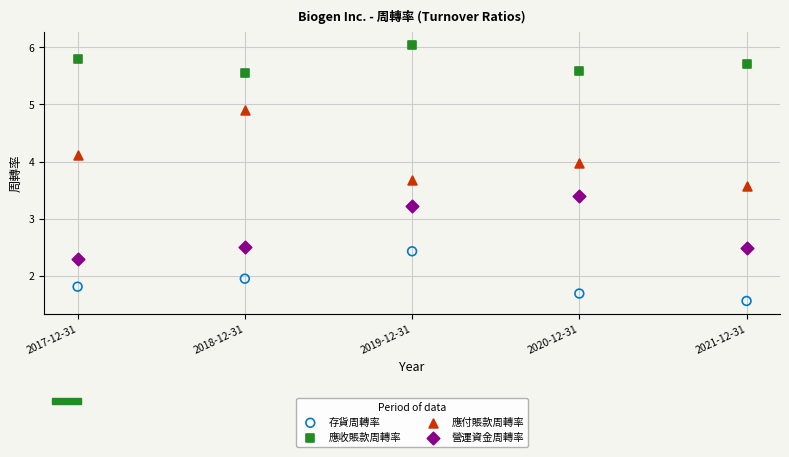

Which series has the largest Y range (max minus min)?

應付賬款周轉率